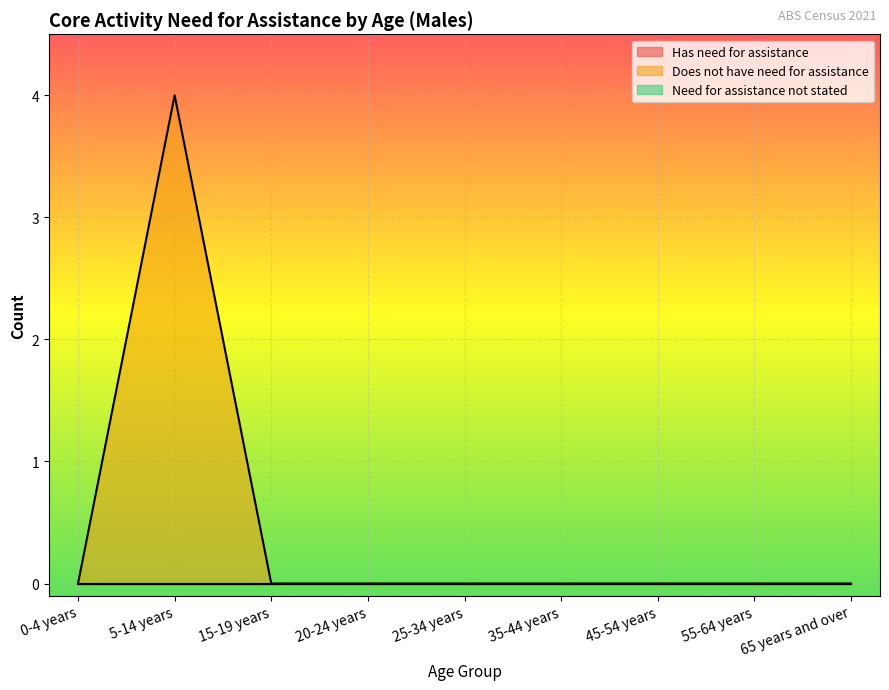

How many values in the Does not have need for assistance series exceed 0?

1